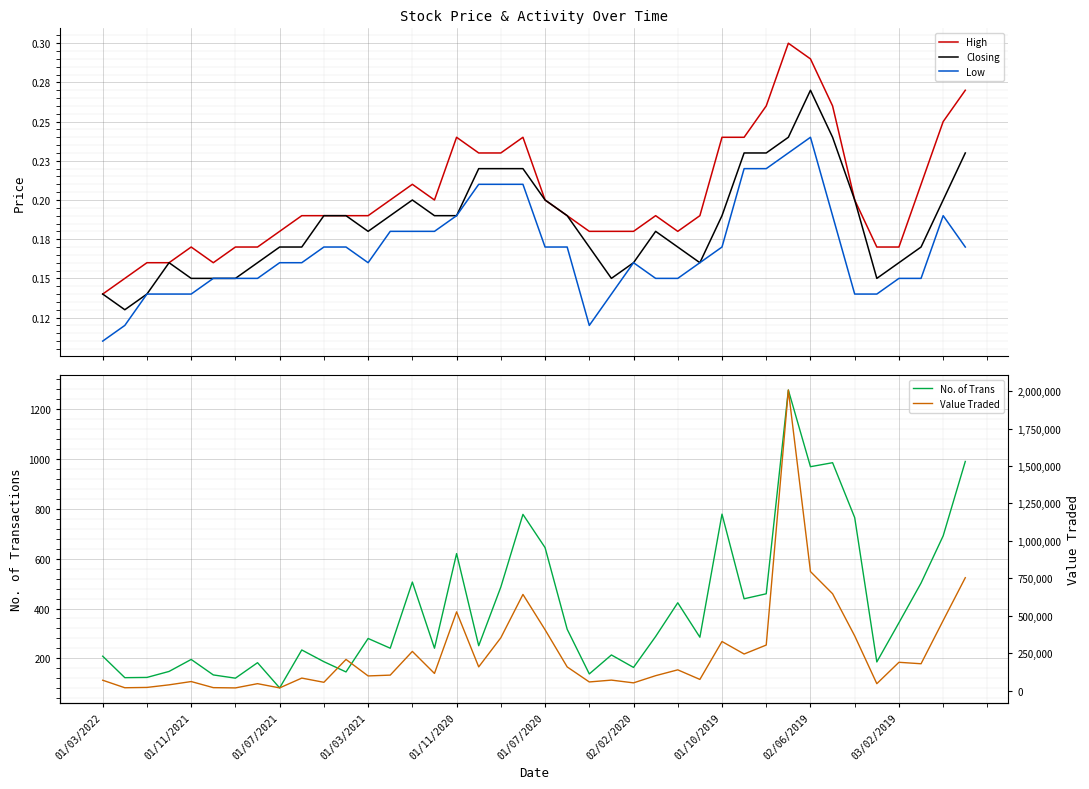

What is the maximum value for No. of Trans?

1275